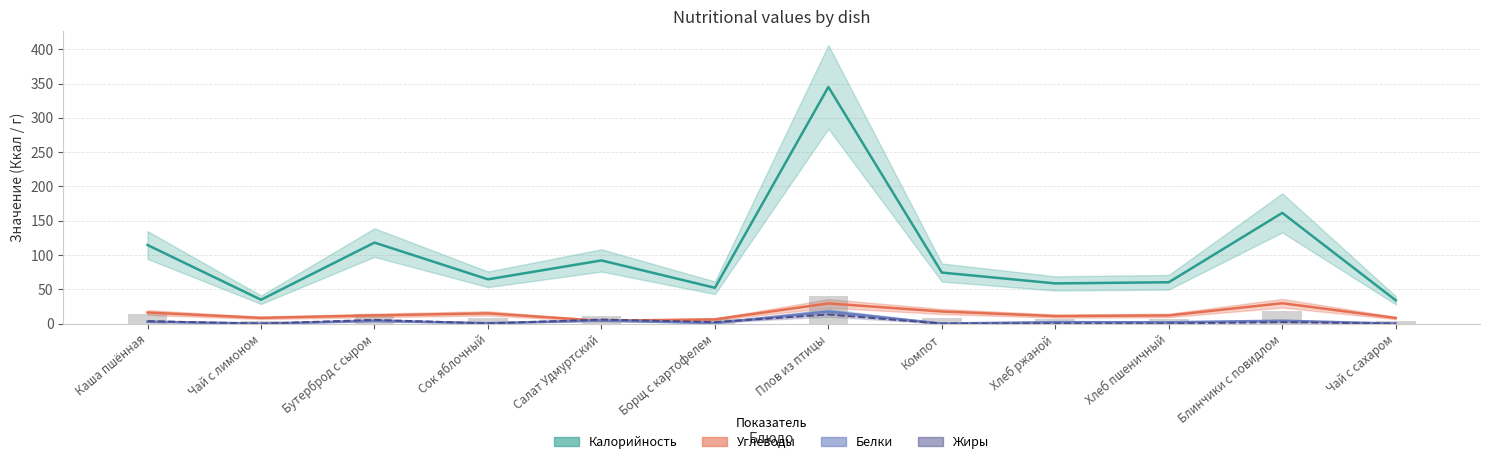

How many groups of bars are there?

12